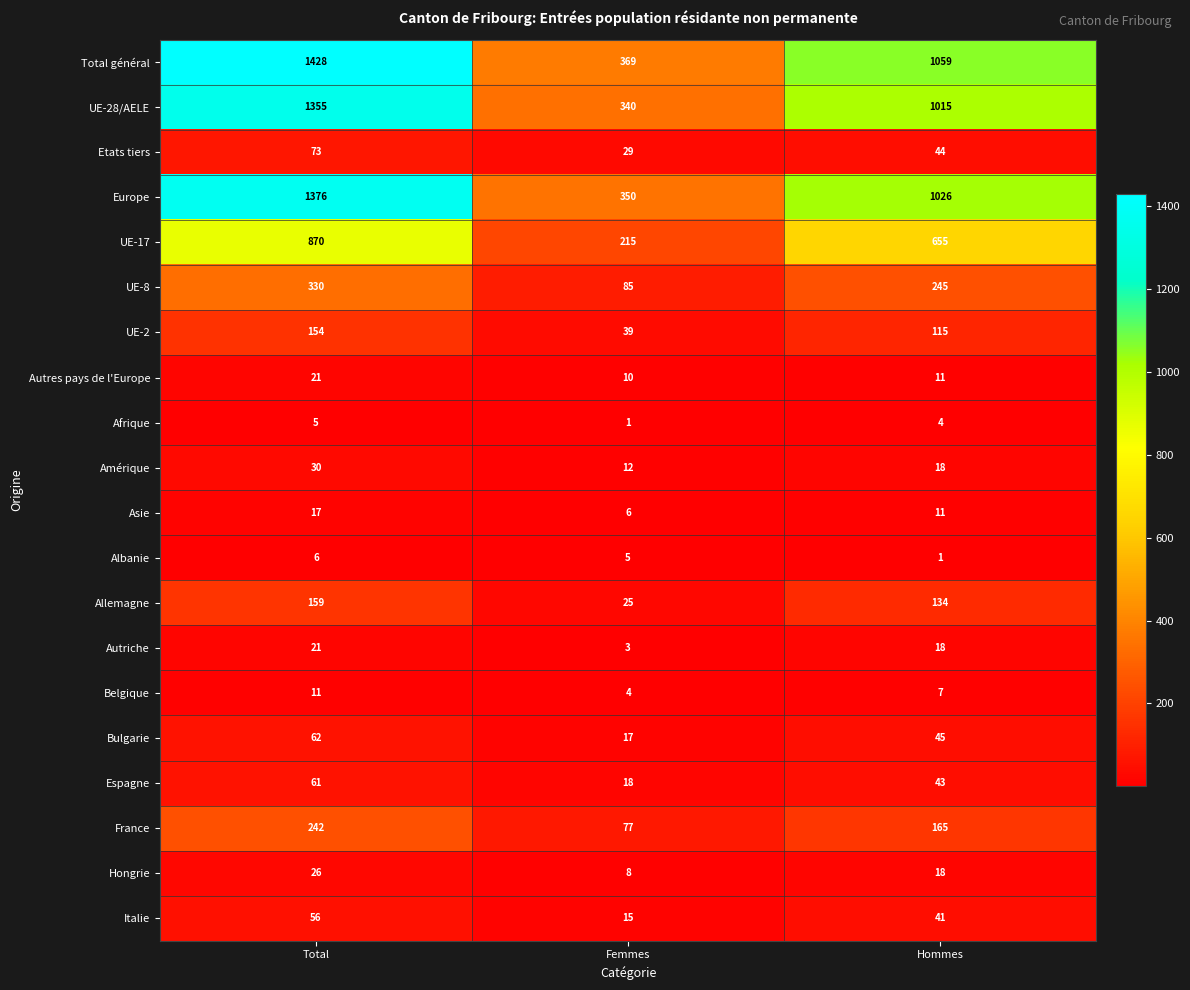

Which series has the largest range (max minus min)?

Total général